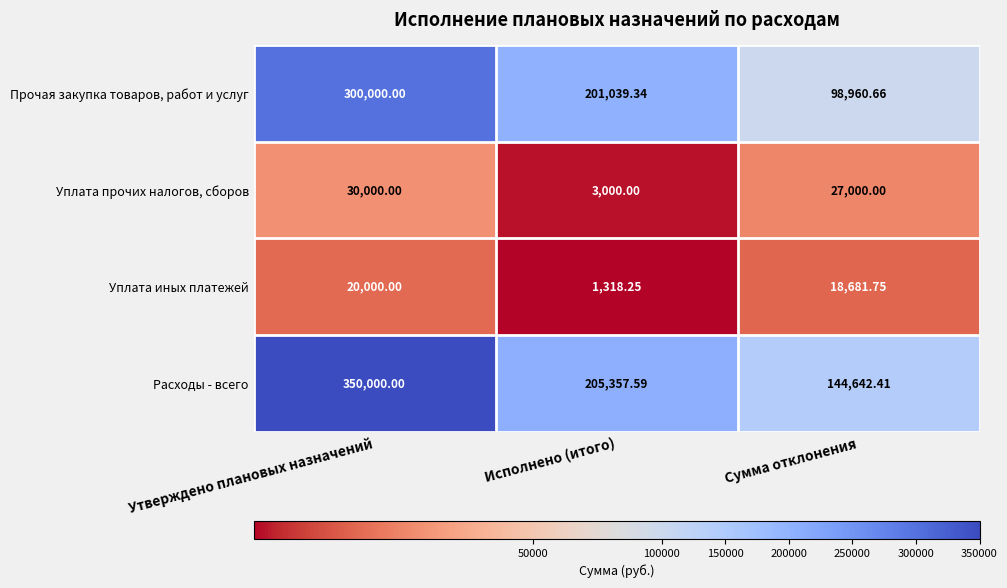

List the labels in order of Расходы - всего value, smallest first.

Сумма отклонения, Исполнено (итого), Утверждено плановых назначений